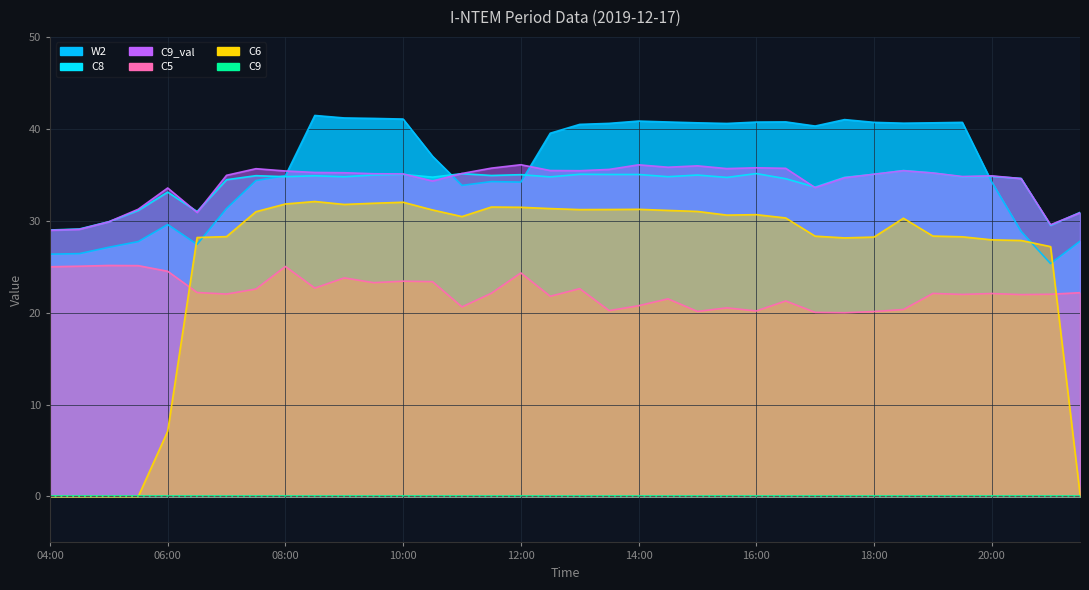

Where is the first local minimum for W2?

06:30